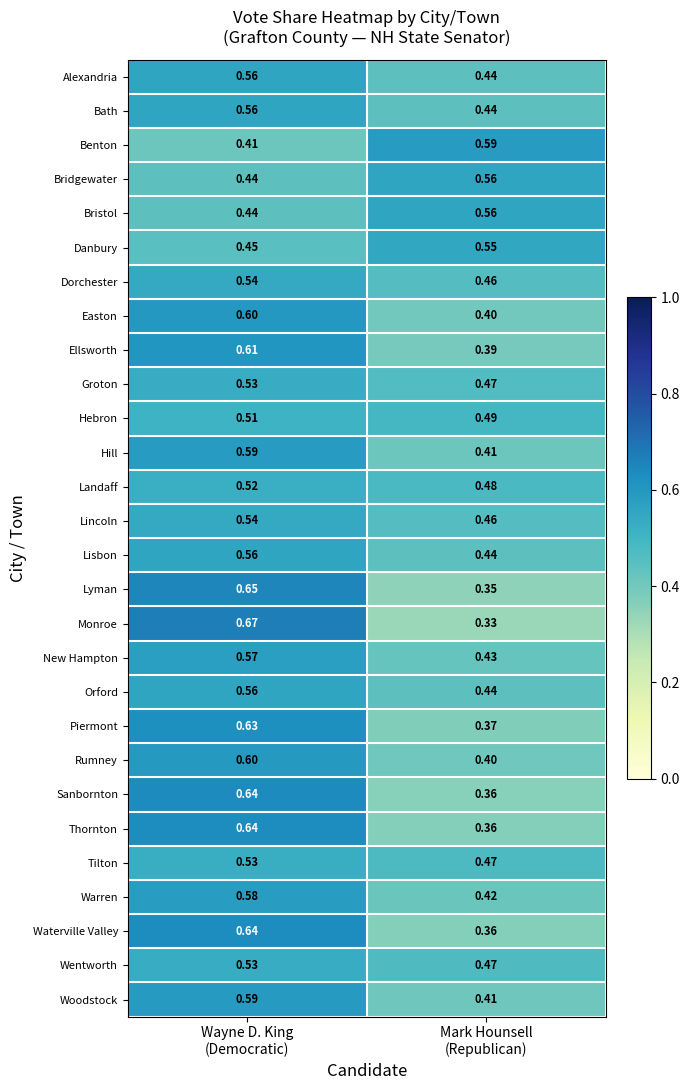

Which series has the largest range (max minus min)?

Monroe